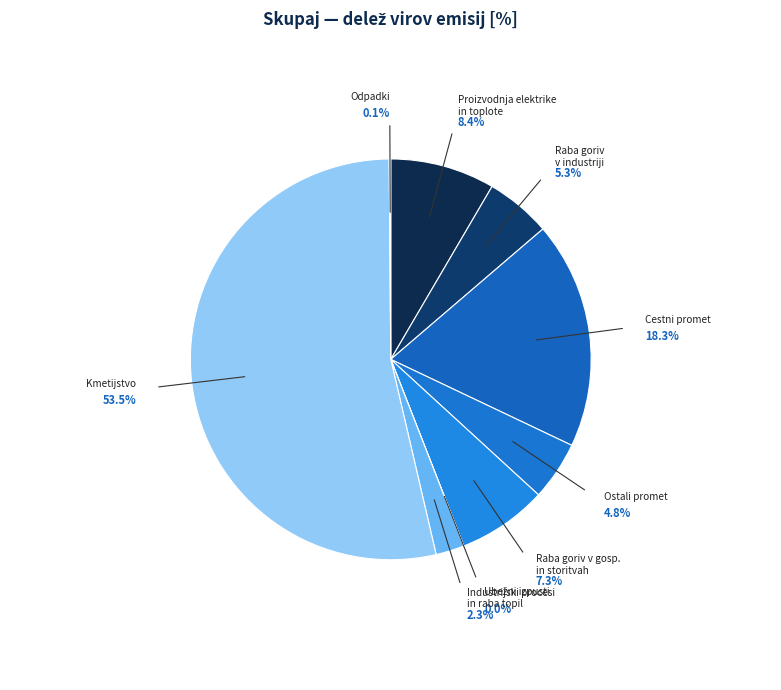

Which category accounts for the majority?

SOx